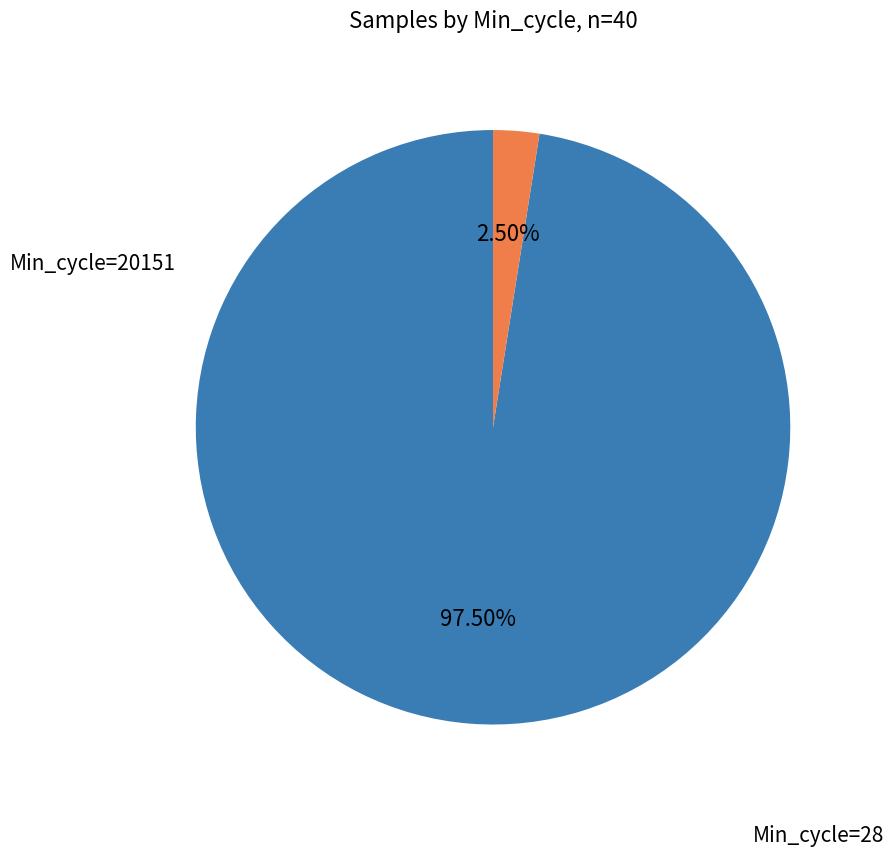

Does Min_cycle=28 represent more than half of the total?

Yes